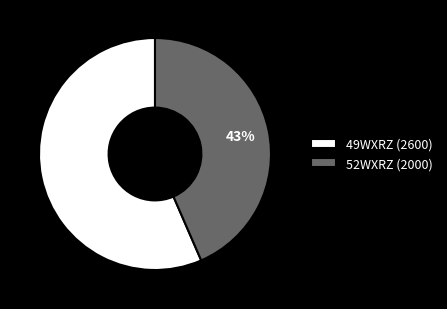

Combined, do 49WXRZ (2600) and 52WXRZ (2000) account for over 50%?

Yes